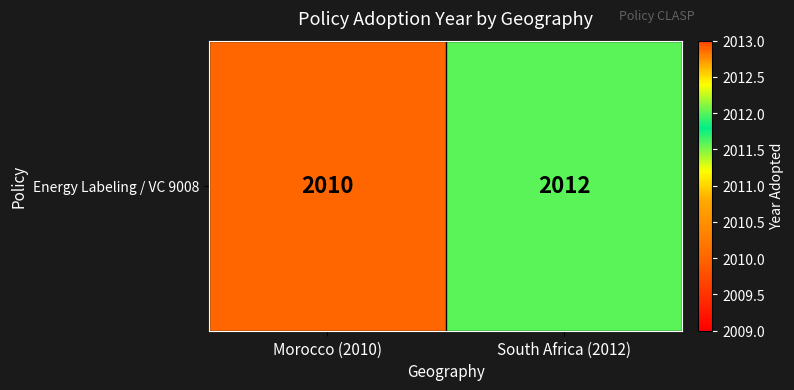

What is the difference between the values at Morocco (2010) and South Africa (2012)?

2